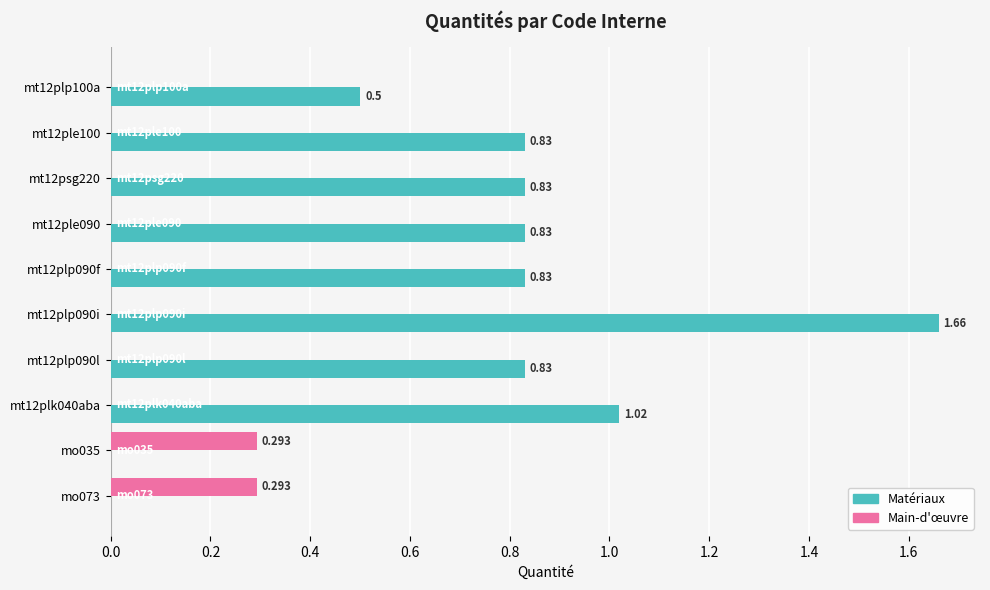

Is the value of Matériaux at mt12plp090f greater than the value of Main-d'œuvre at mt12ple100?

Yes